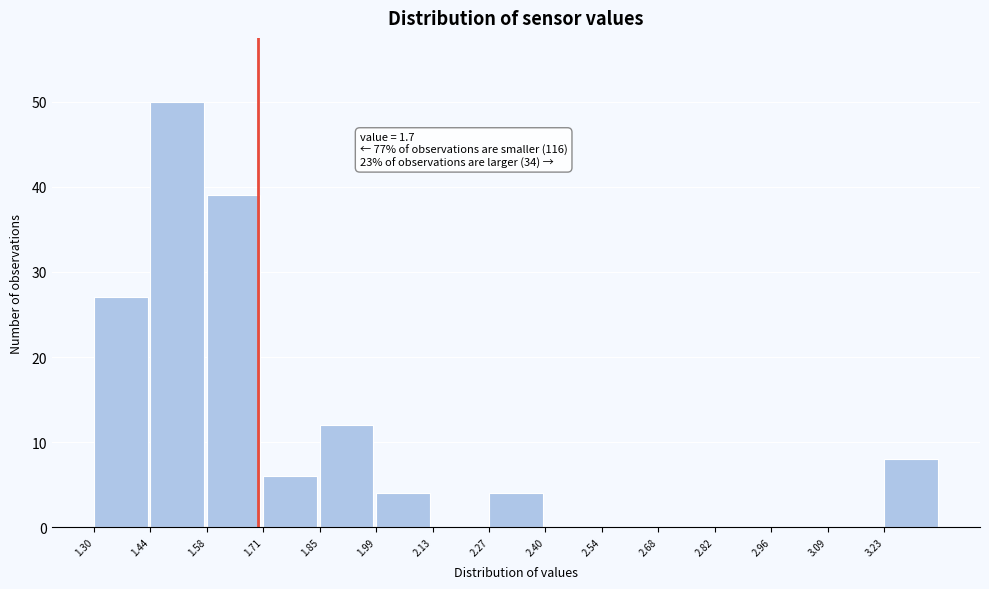

Which range on the x-axis has the tallest bar?

1.438 to 1.576